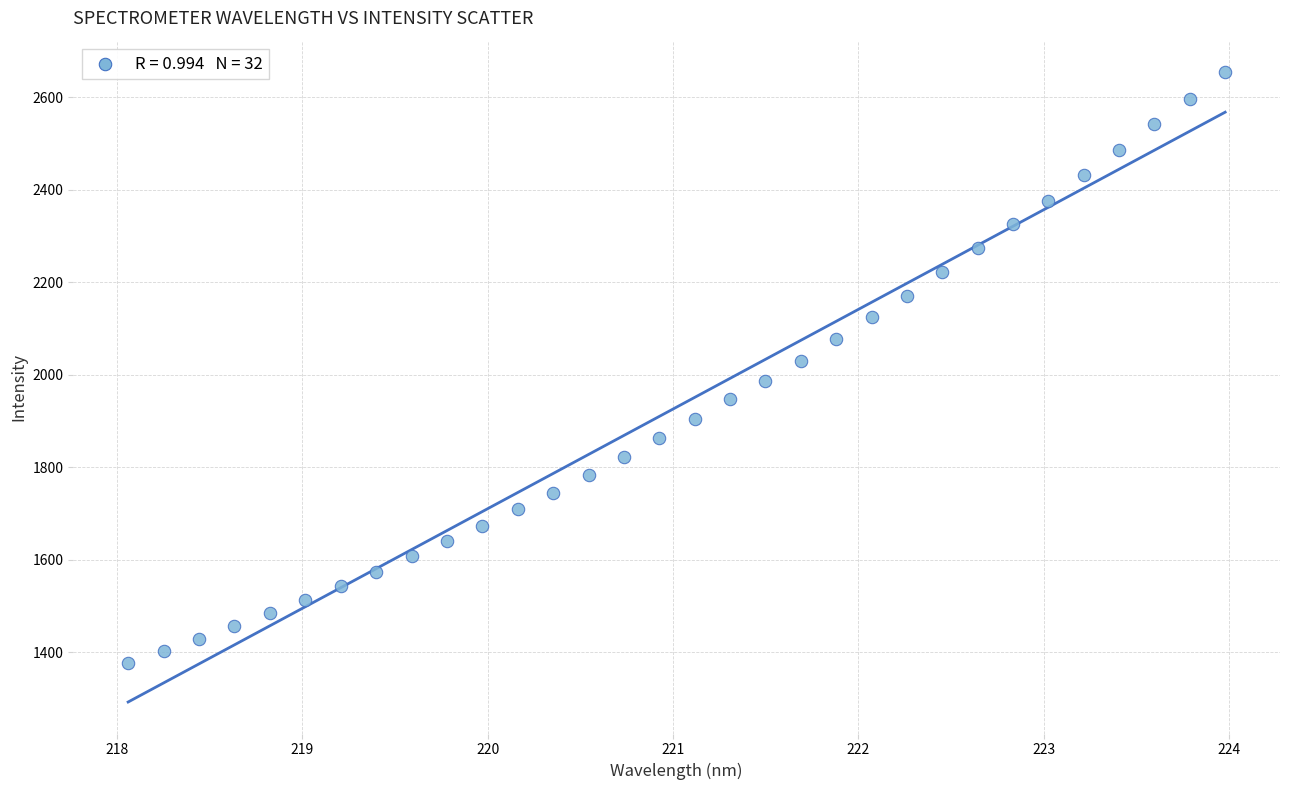

What is the range of Y values (max minus min)?

1277.1